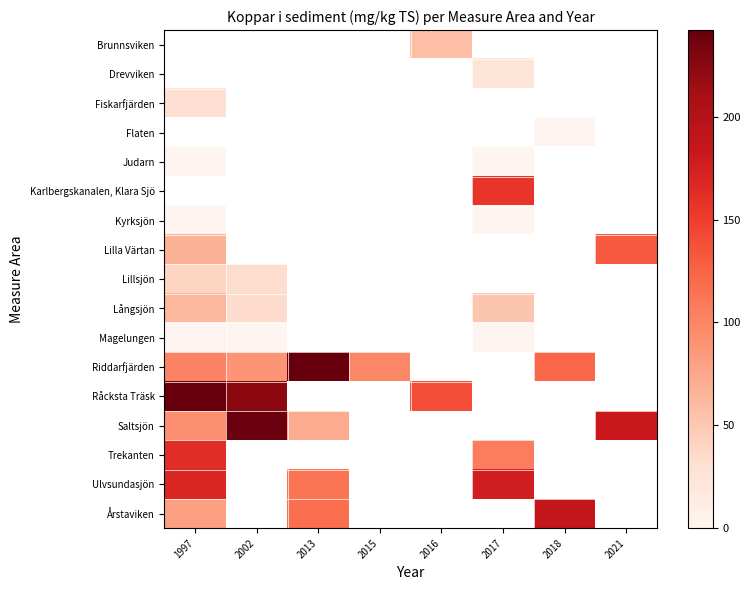

True or false: Trekanten has a value of 163.5 at 1997.

True